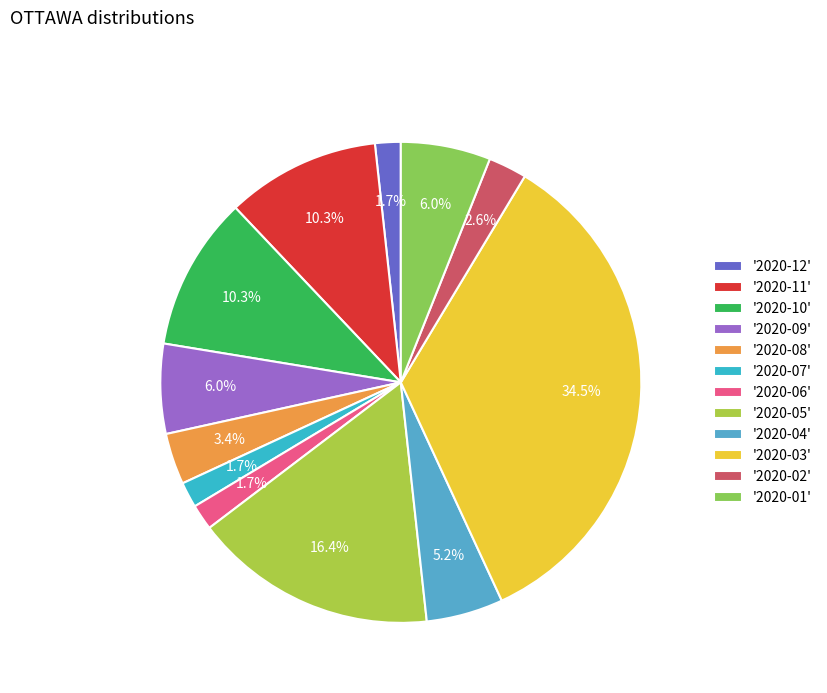

How many slices are in this pie chart?

12